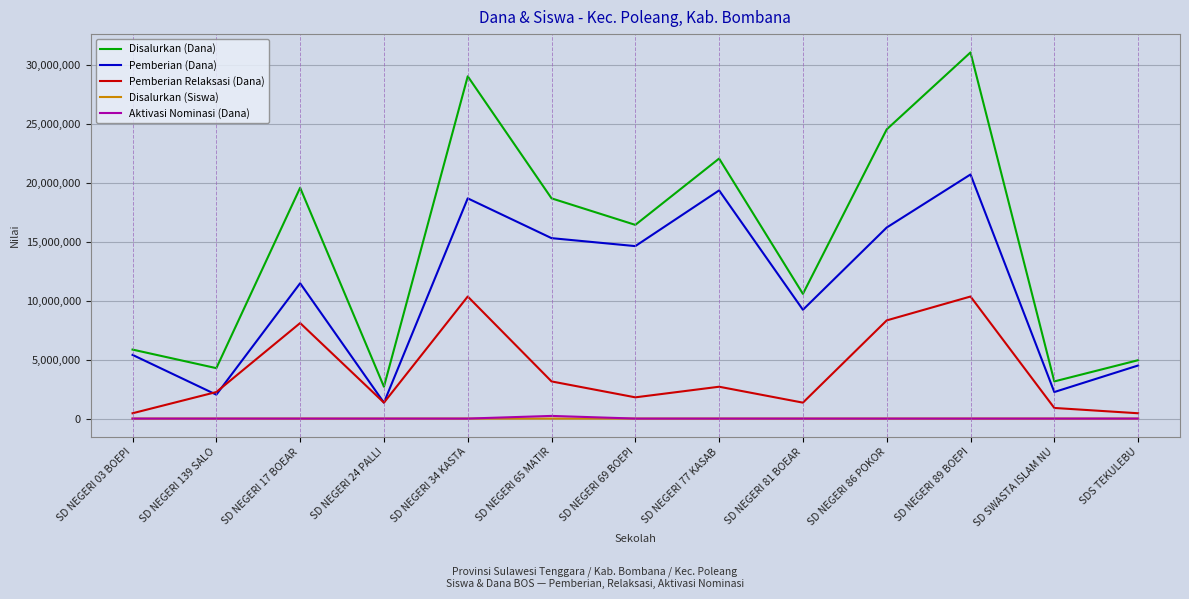

Is the value of Pemberian Relaksasi (Dana) at SD NEGERI 77 KASAB greater than the value of Pemberian (Dana) at SD NEGERI 77 KASAB?

No